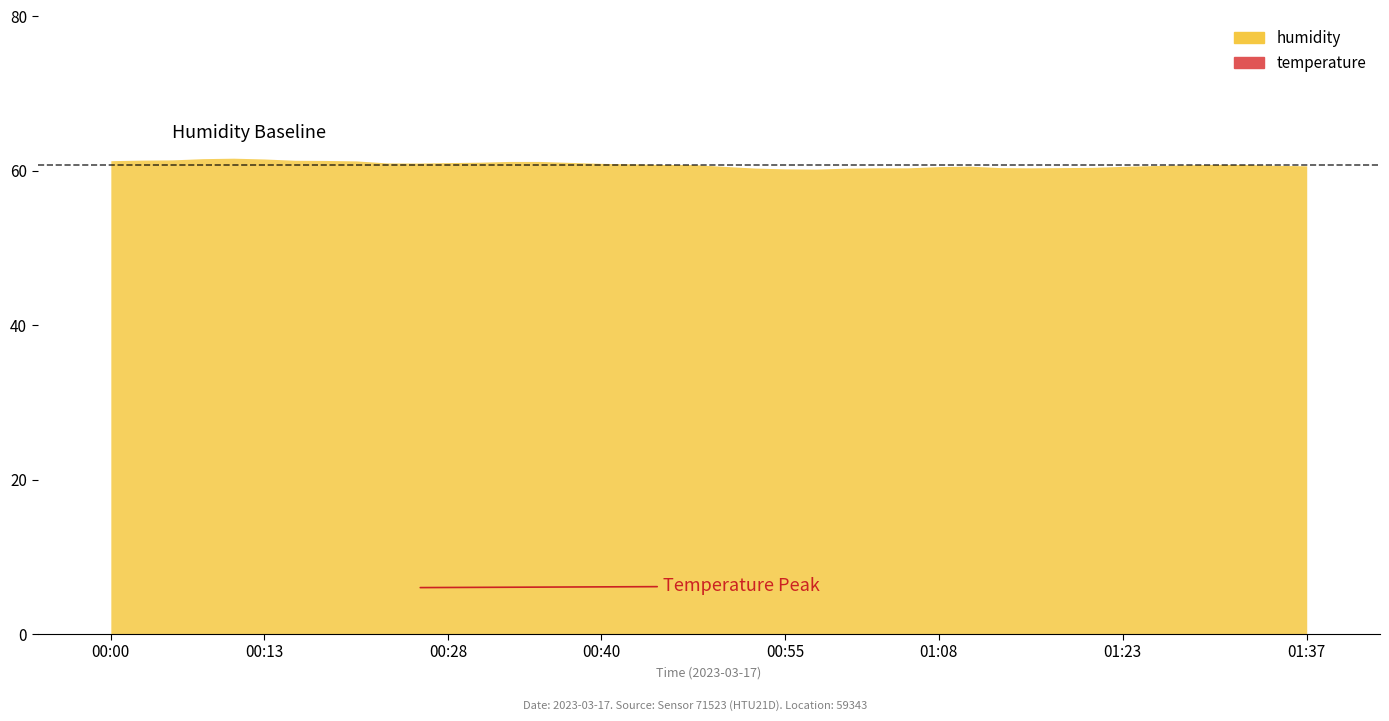

What is the minimum value shown in the chart?

60.2